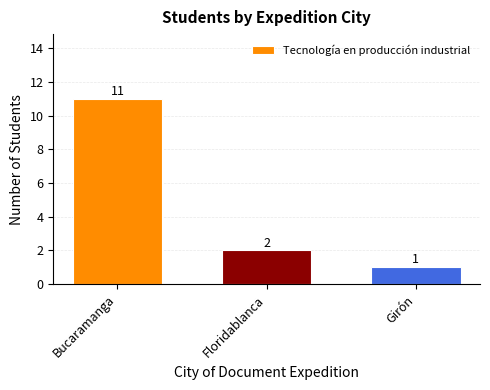

List the labels in order of value, smallest first.

Girón, Floridablanca, Bucaramanga